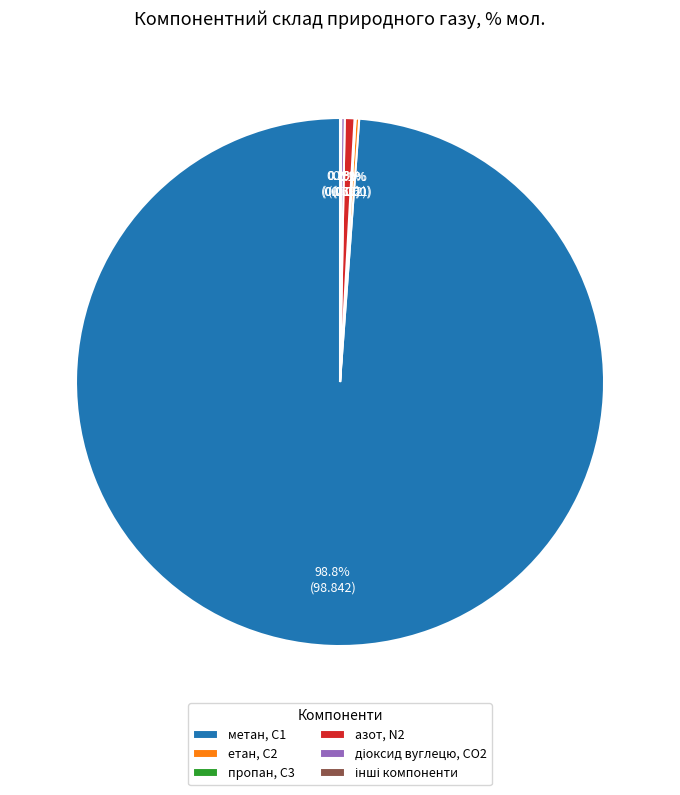

Does any single category account for the majority?

Yes